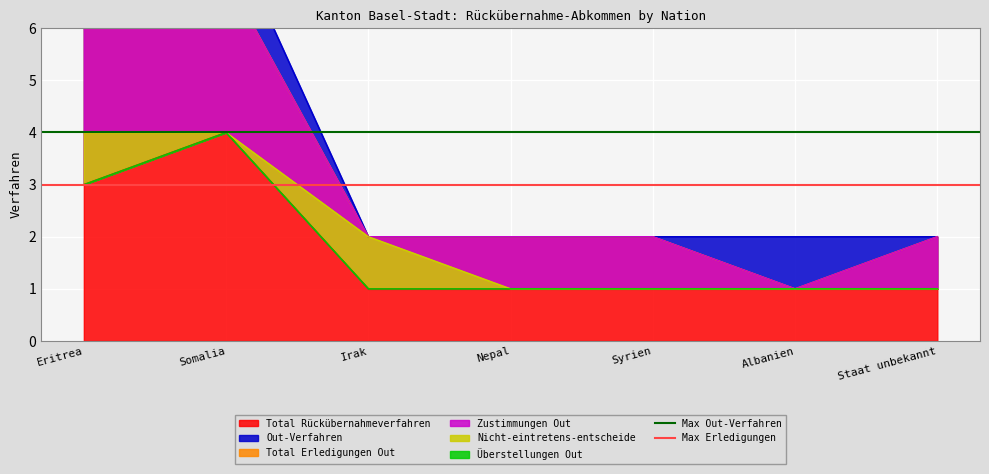

What is the difference between the highest and lowest values at Eritrea?

1